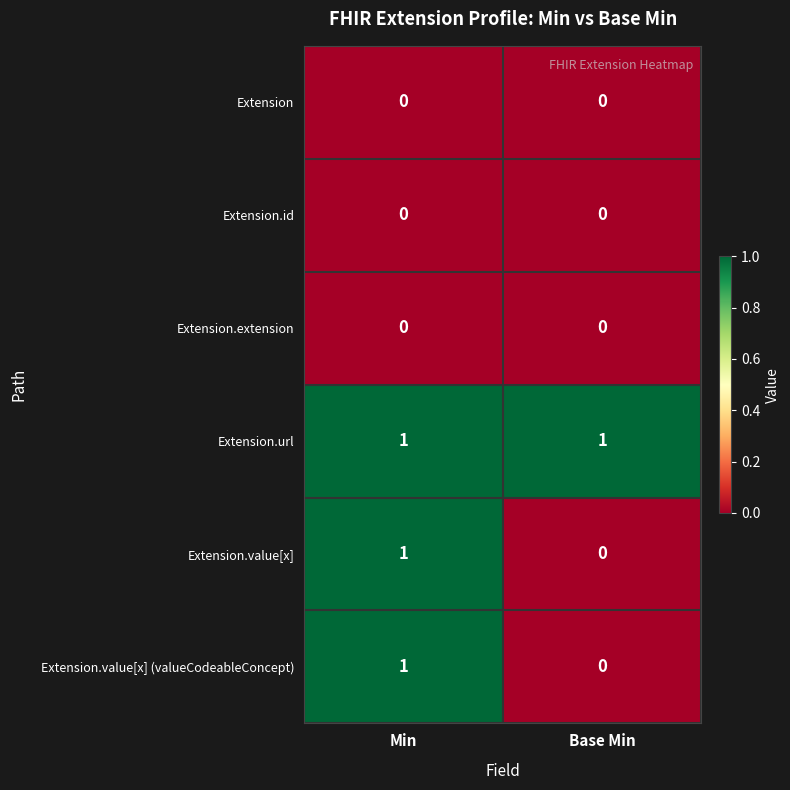

List the labels in order of Extension.value[x] value, smallest first.

Base Min, Min